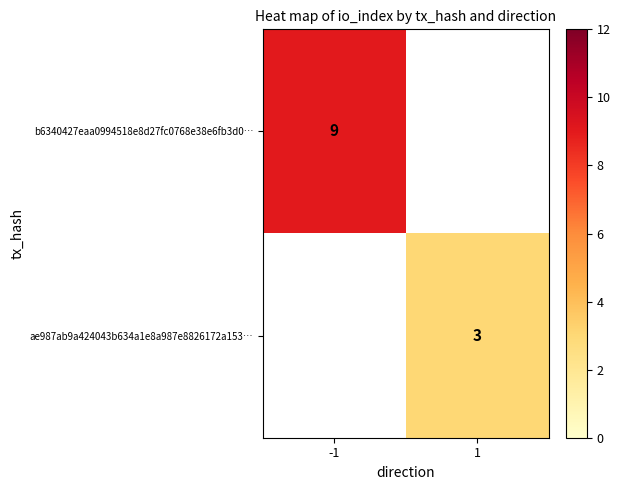

At which label does ae987ab9a424043b634a1e8a987e8826172a153… reach its peak?

-1